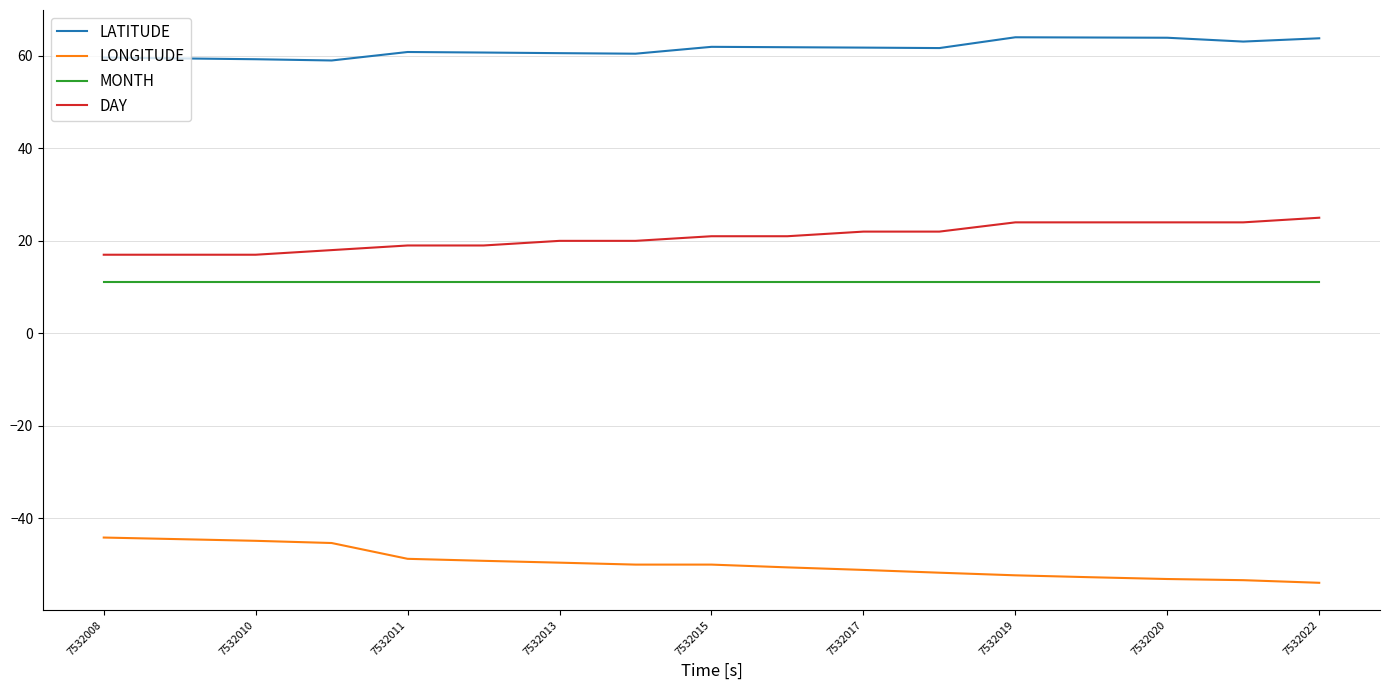

What is the minimum value shown in the chart?

-53.9